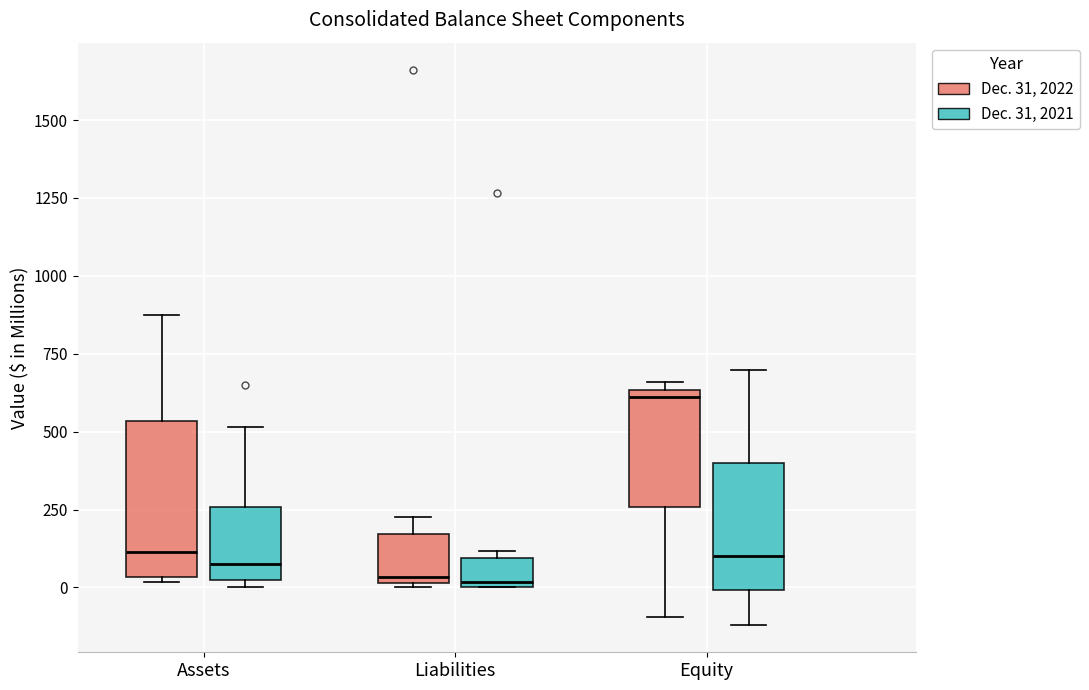

Reading left to right, read every box against the y-axis: the position of its median line, the range the box covers, and the ends of its whiskers. The values are not printed on the chart, so give them approximately, as read against the axis.

Assets (Dec. 31, 2022): median 100, box 50 to 550, whiskers 0 to 850
Assets (Dec. 31, 2021): median 50 (just above the box's lower edge), box 50 to 250, whiskers 0 to 500
Liabilities (Dec. 31, 2022): median 50, box 0 to 150, whiskers 0 to 250
Liabilities (Dec. 31, 2021): median 0 (just above the box's lower edge), box 0 to 100, whiskers 0 to 100 (just above the box's upper edge)
Equity (Dec. 31, 2022): median 600, box 250 to 650, whiskers -100 to 650 (just above the box's upper edge)
Equity (Dec. 31, 2021): median 100, box 0 to 400, whiskers -100 to 700